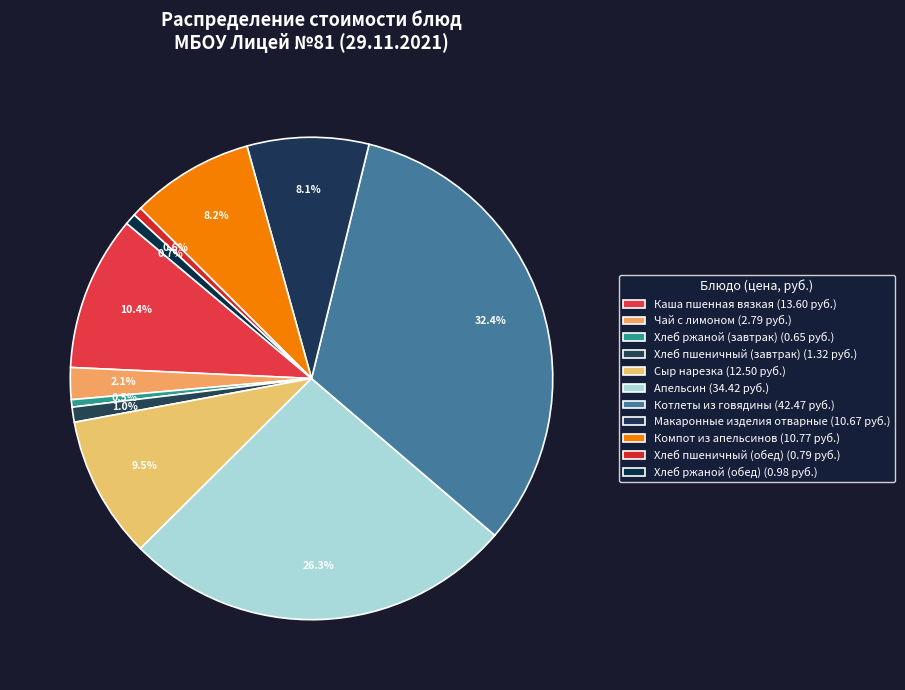

Which category has the smallest portion of the pie?

Хлеб ржаной (завтрак)